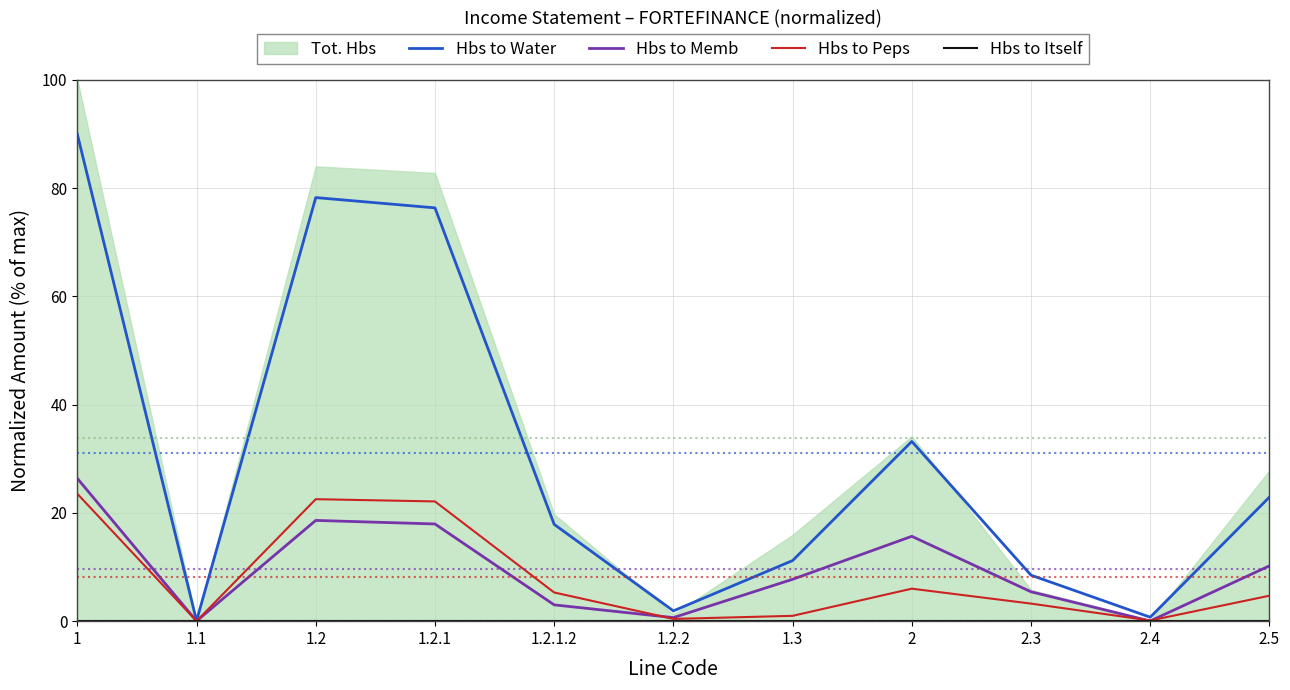

What is the maximum value for Hbs to Peps?

23.5